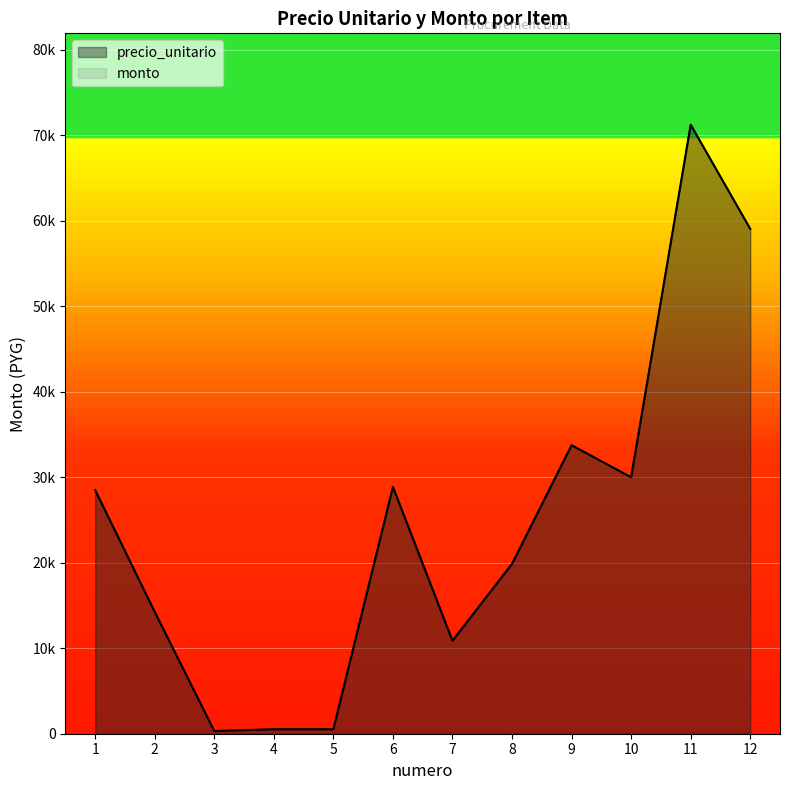

How many lines are shown in the chart?

2